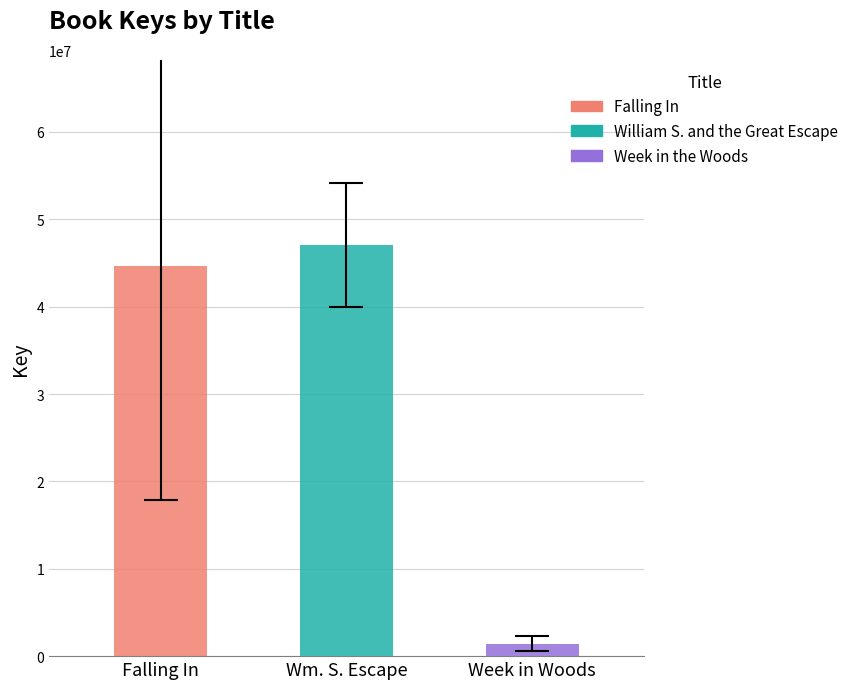

Which series has the widest spread of values?

Falling In